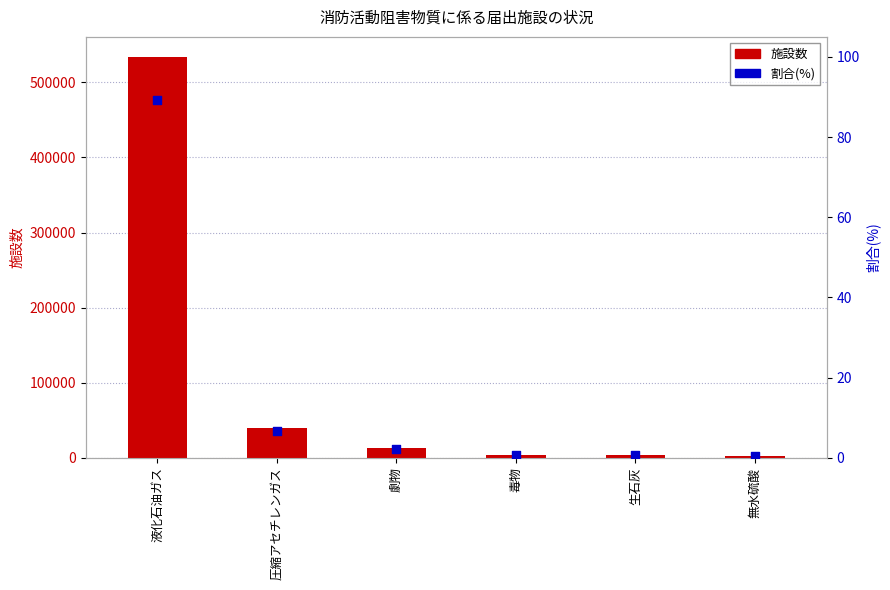

What is the total value across all series at 生石灰?

4220.7